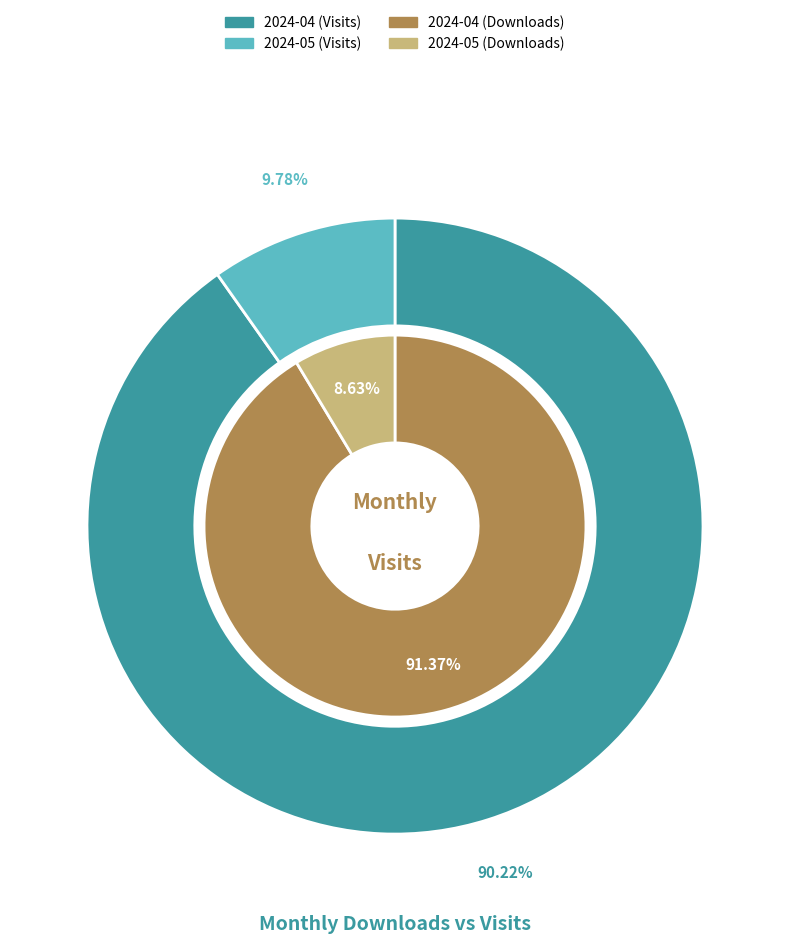

To the nearest percent, what is the difference between the 2024-04 and 2024-05 slice percentages?

80%